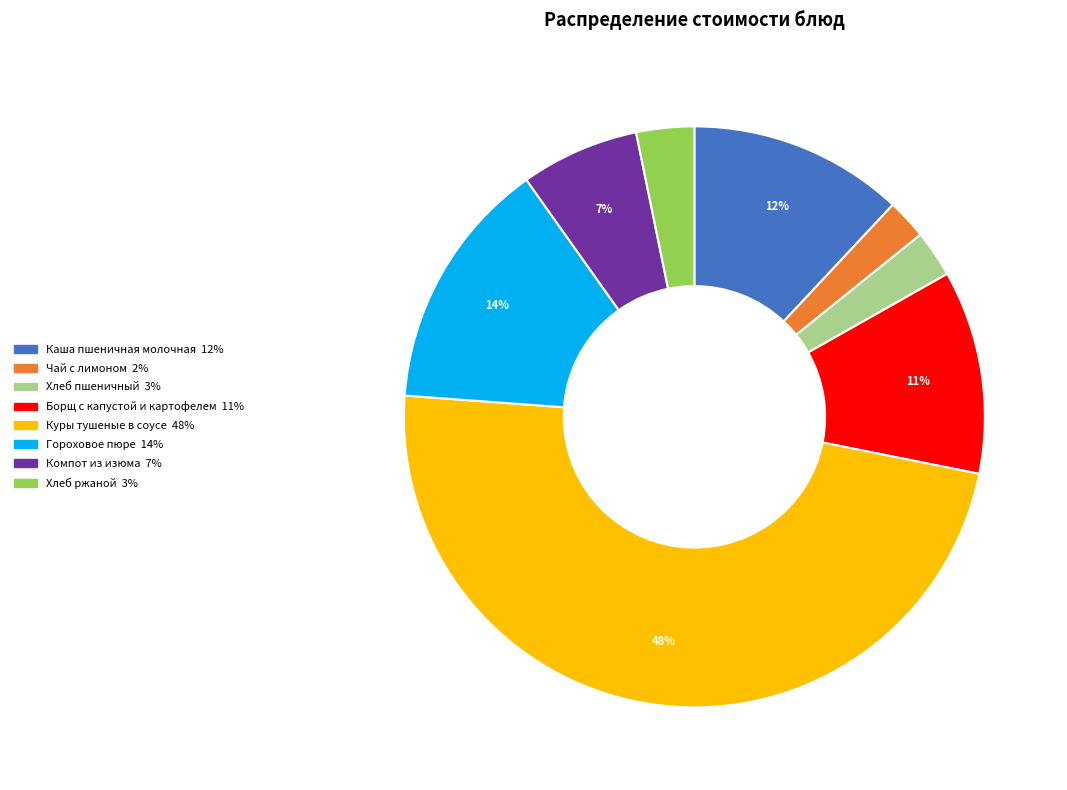

To the nearest percent, what is the average slice percentage?

12%